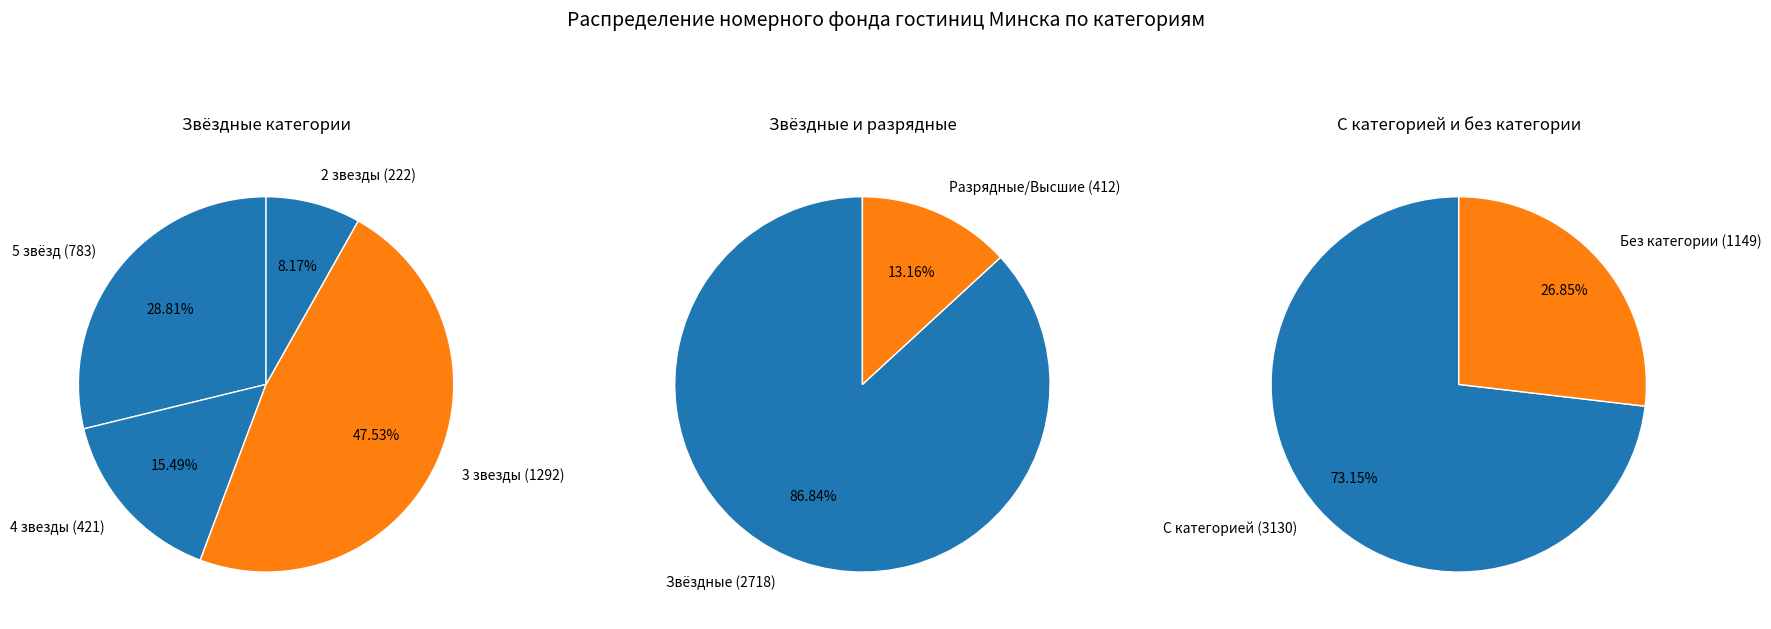

Does 2 звезды represent more than half of the total?

No